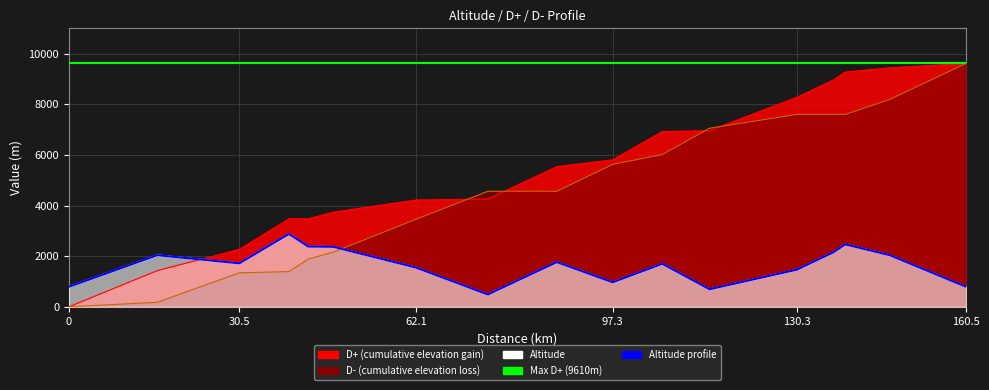

Which has a higher value, Départ or CP7?

CP7